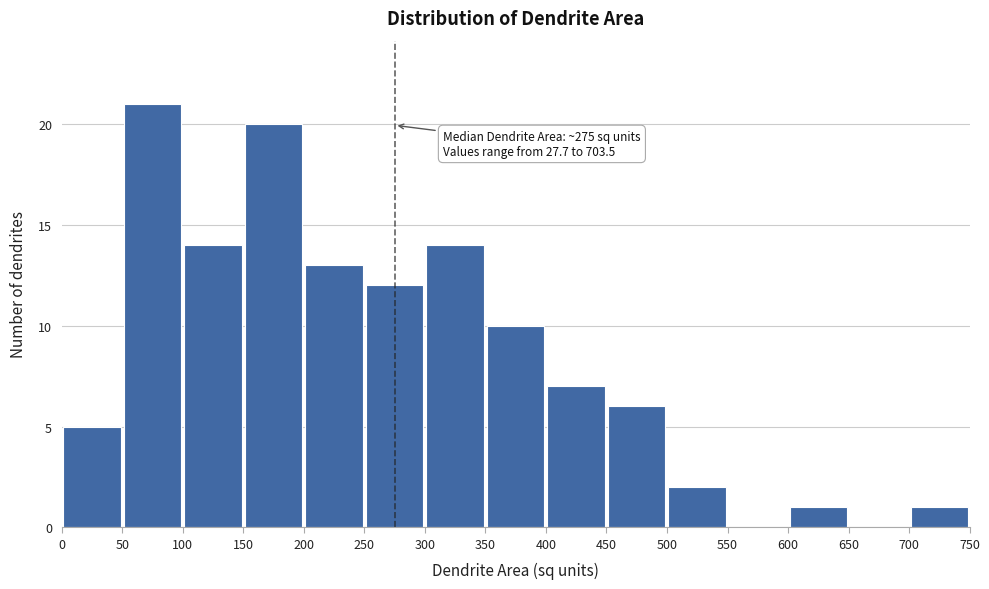

Which range on the x-axis has the tallest bar?

50 to 100